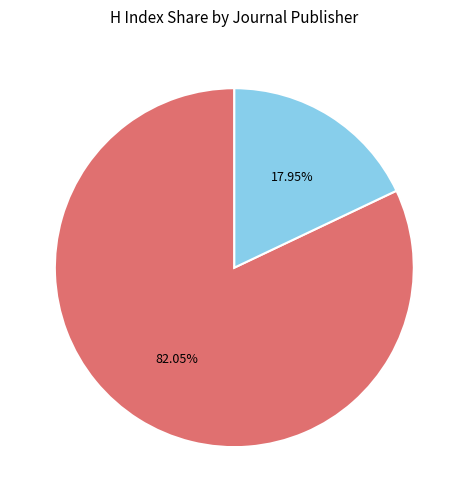

Is there a majority slice in this chart?

Yes